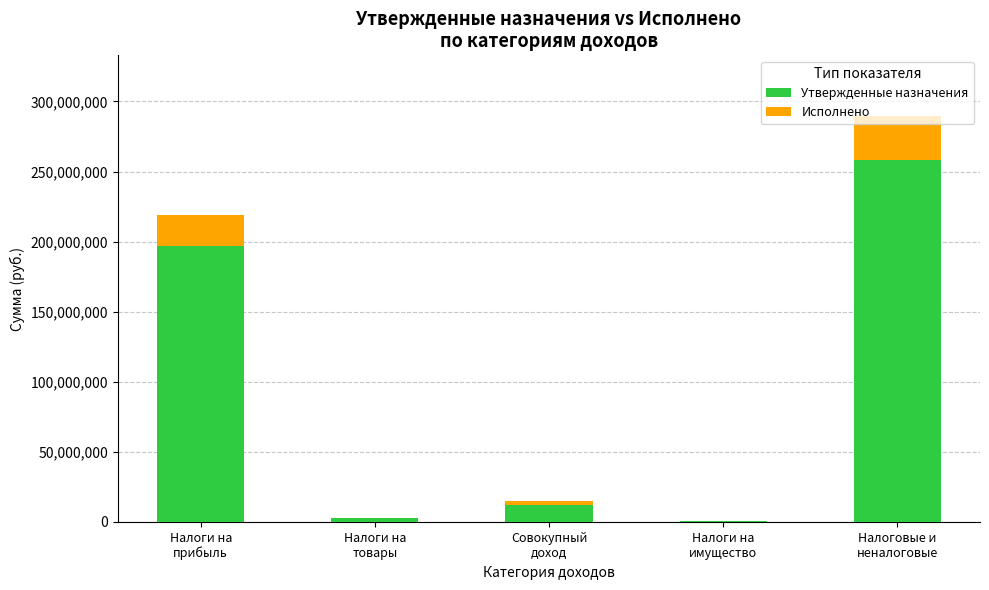

What is the maximum value for Утвержденные назначения?

258515560.3